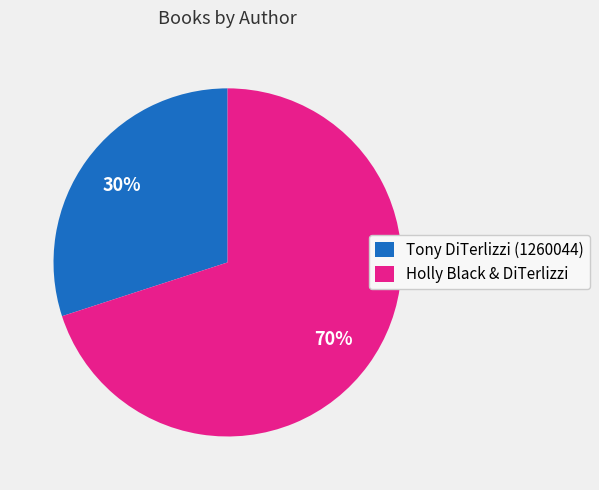

Combined, do Holly Black & DiTerlizzi and Tony DiTerlizzi (1260044) account for over 50%?

Yes